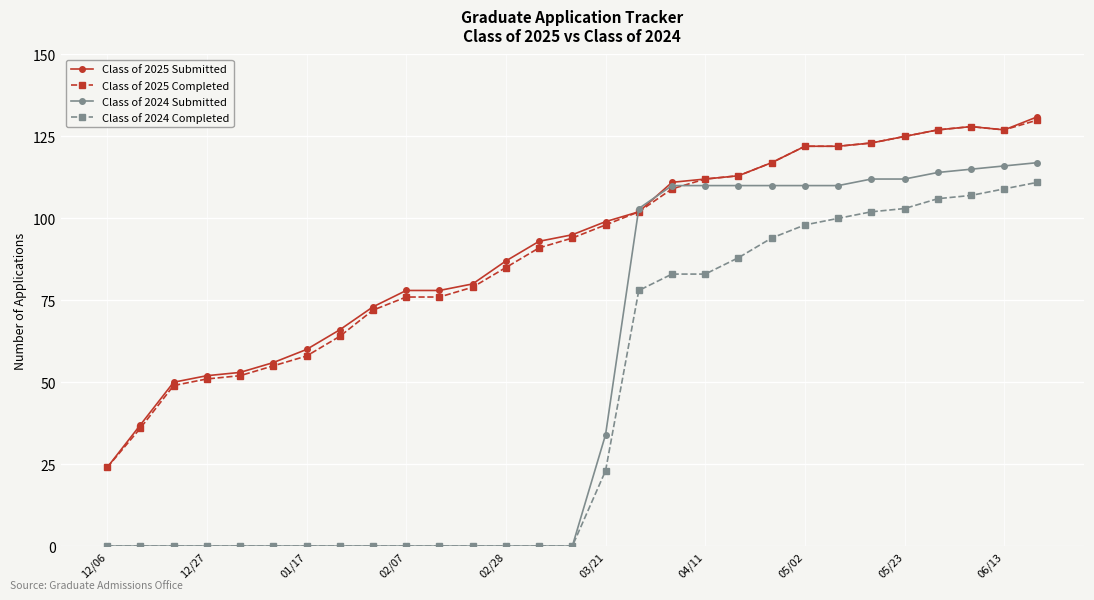

What is the value of the Class of 2025 Submitted point at the 28th from the left?

127